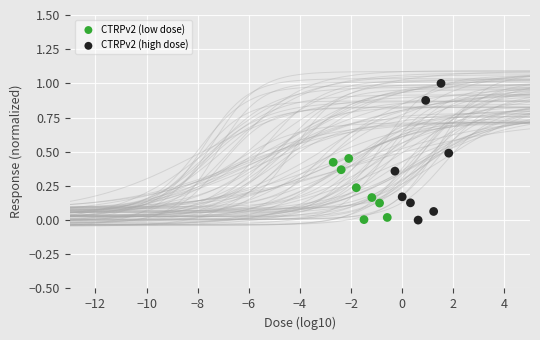

Which series has the largest Y range (max minus min)?

CTRPv2 (high dose)